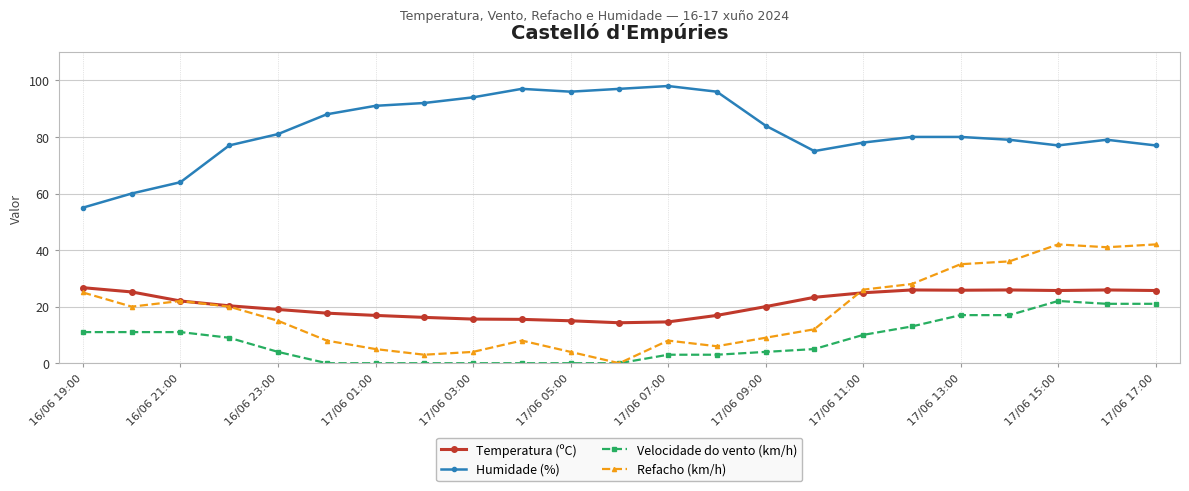

What is the value of the Temperatura (ºC) point at the 14th from the left?

16.9